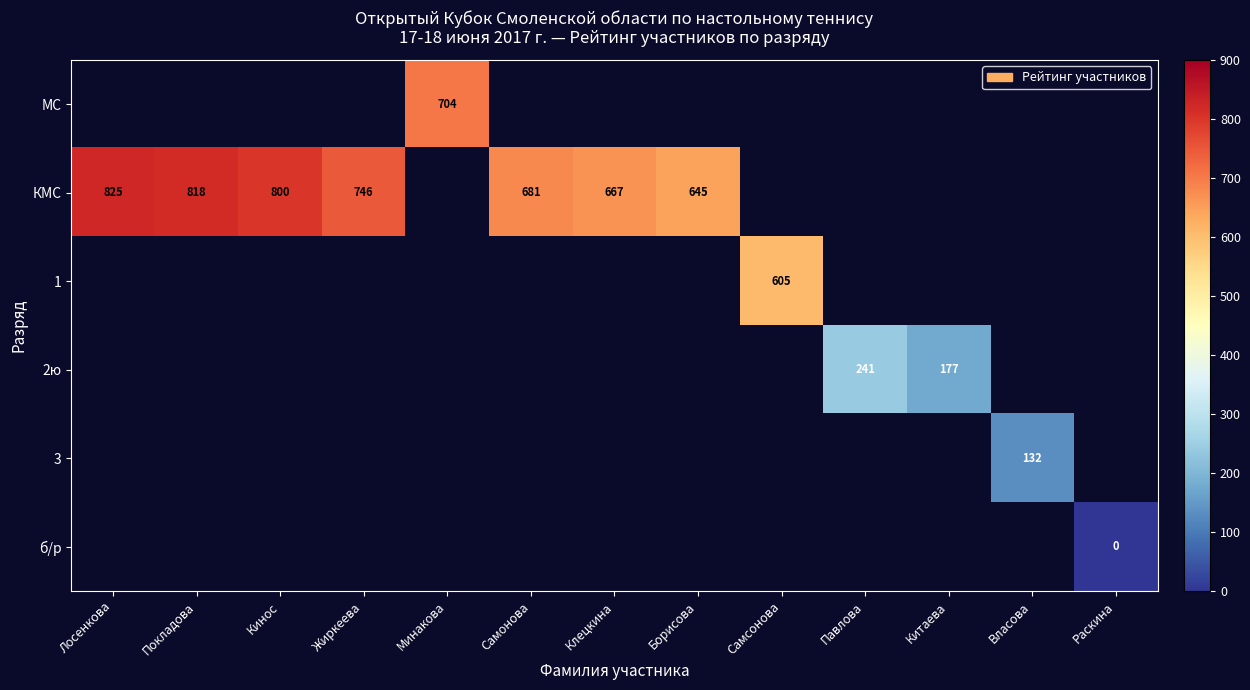

What is the difference between the КМС values at Кинос and Борисова?

155